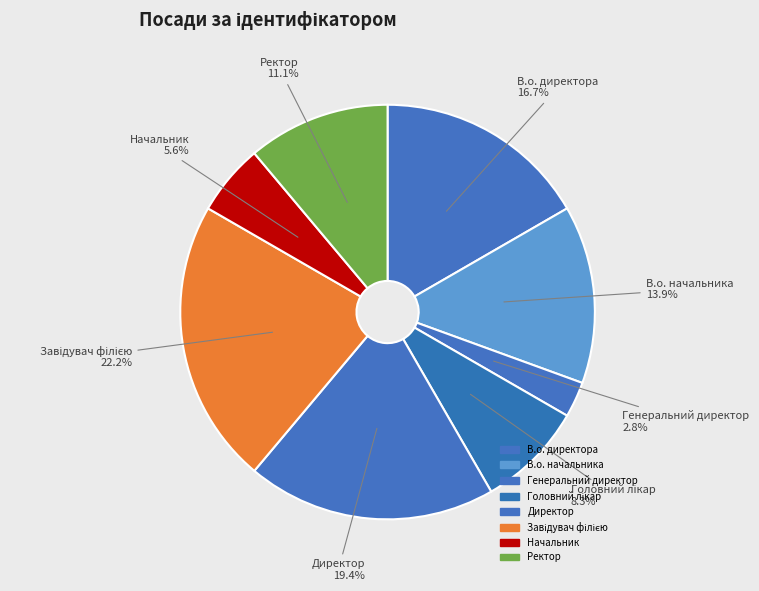

Which has a higher value, Генеральний директор or Ректор?

Ректор